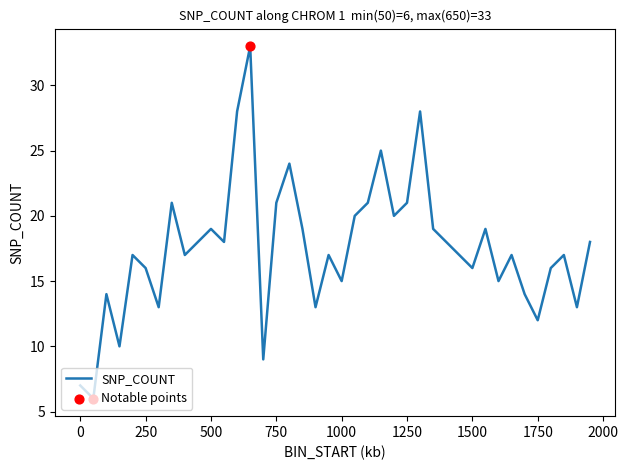

What is the difference between the maximum and minimum values?

27